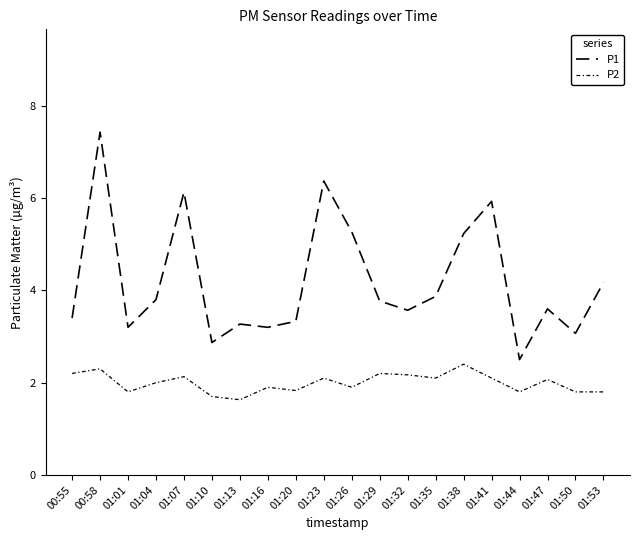

What is the average value of the P1 series?

4.2